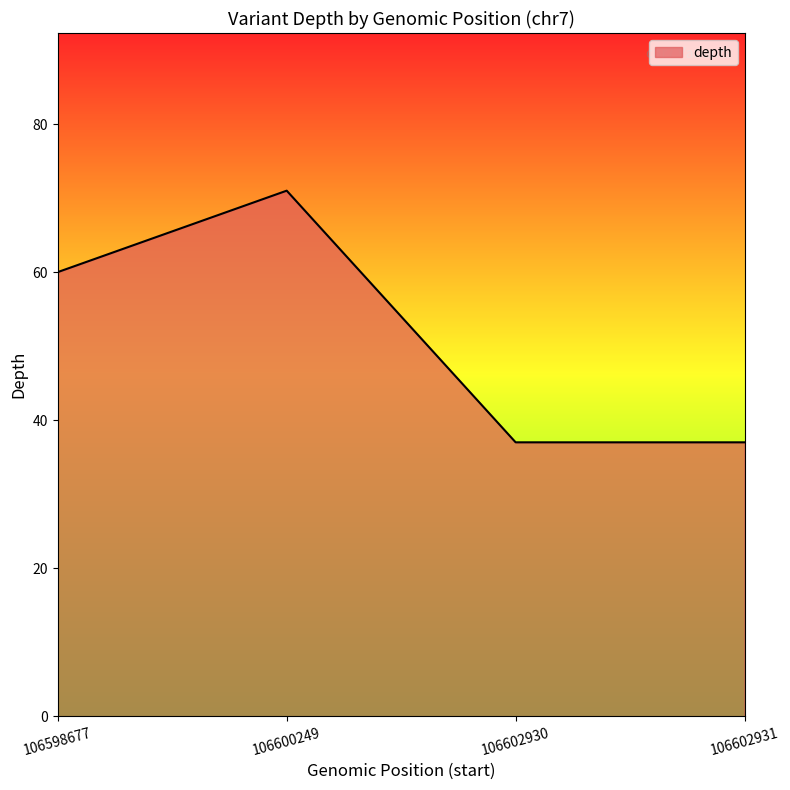

Reading left to right, extract all data points from this chart.

60	71	37	37